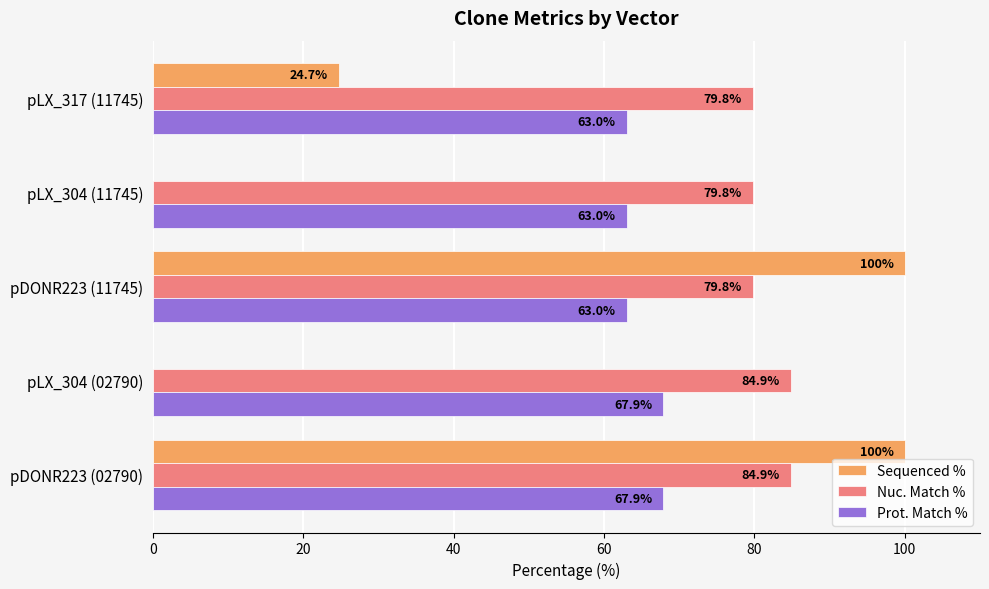

Which series changed the most between pLX_304 (11745) and pLX_317 (11745)?

Sequenced %